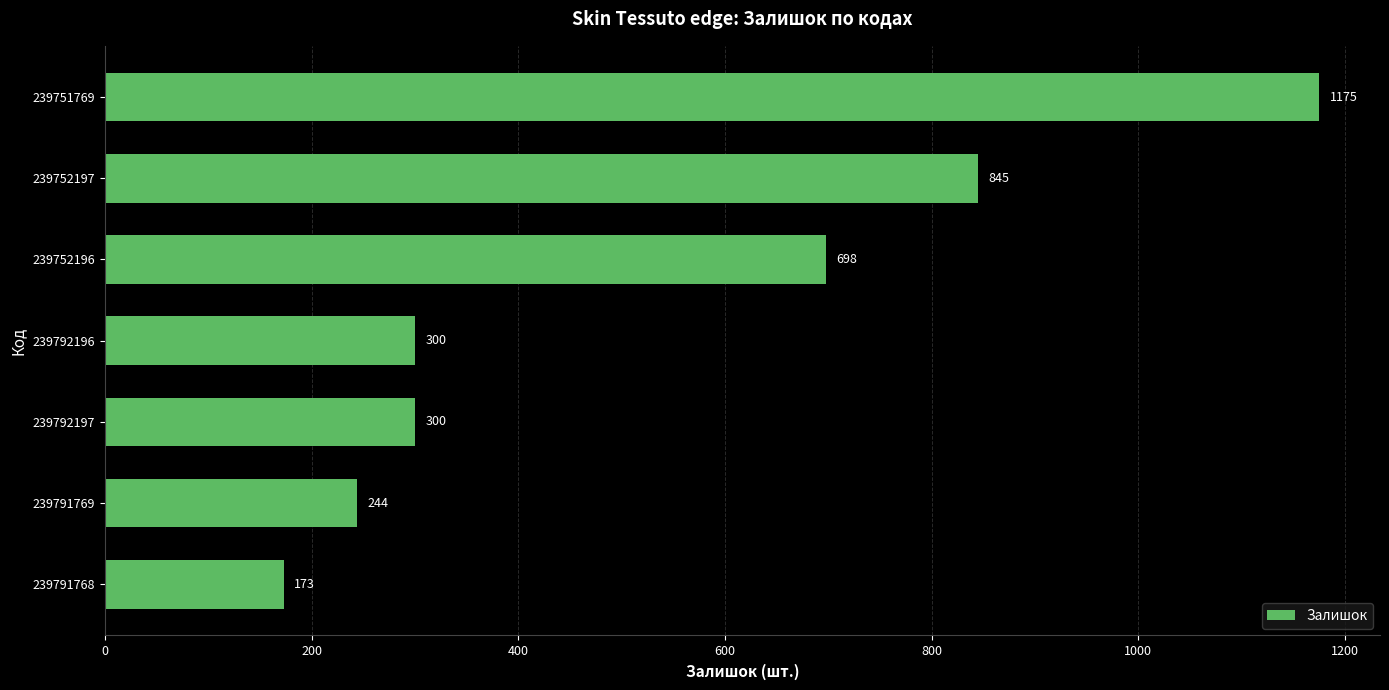

The chart shows a value of 1289 at 239752197. True or false?

False